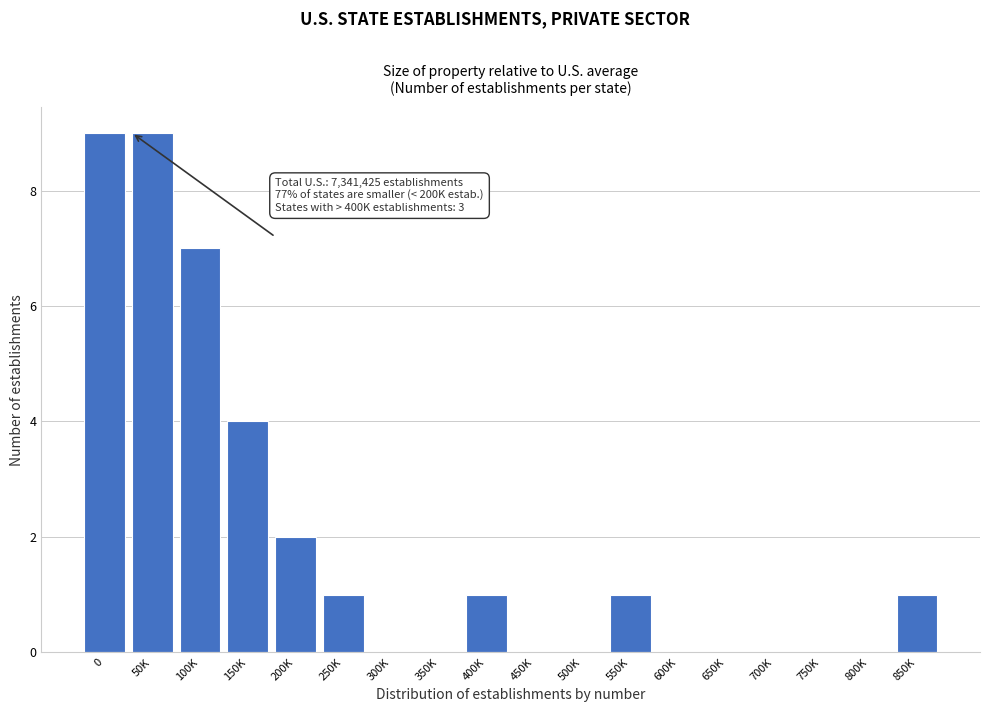

Reading left to right, list all the values displayed in this chart.

0=9	50K=9	100K=7	150K=4	200K=2	250K=1	300K=0	350K=0	400K=1	450K=0	500K=0	550K=1	600K=0	650K=0	700K=0	750K=0	800K=0	850K=1